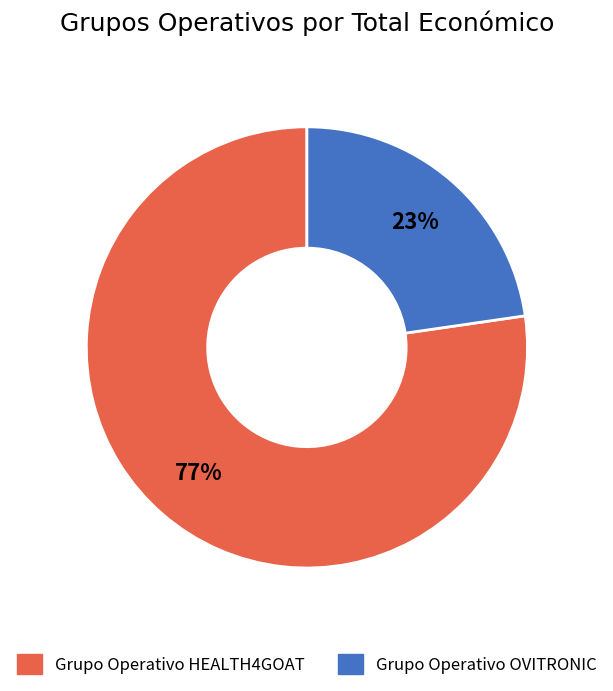

The Grupo Operativo HEALTH4GOAT slice represents 77% of the pie. True or false?

True